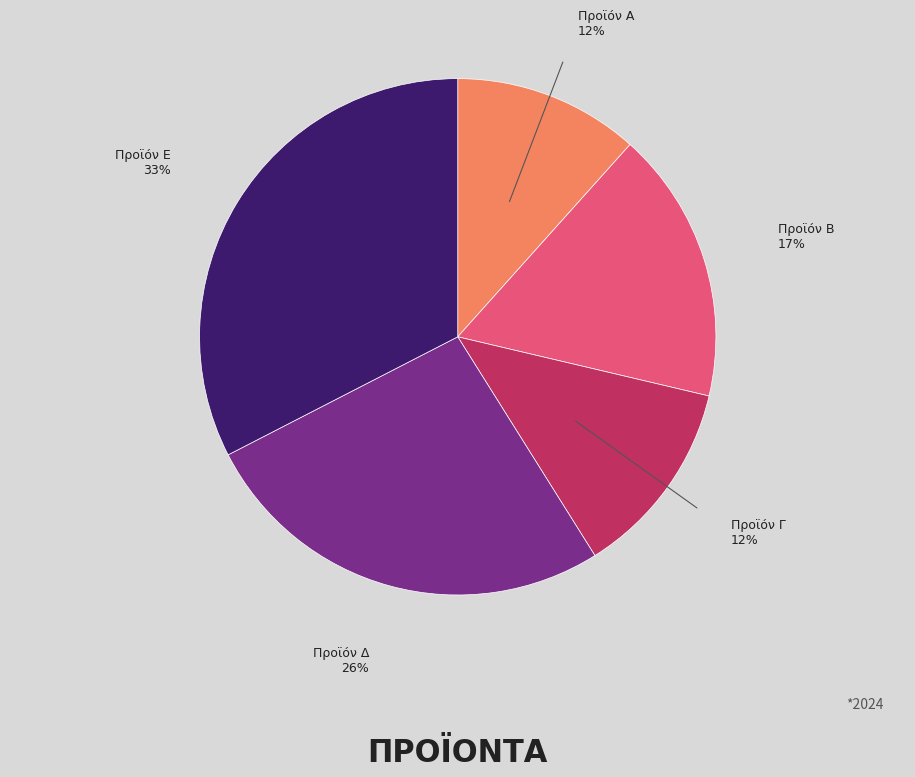

Count the number of slices in the pie.

5